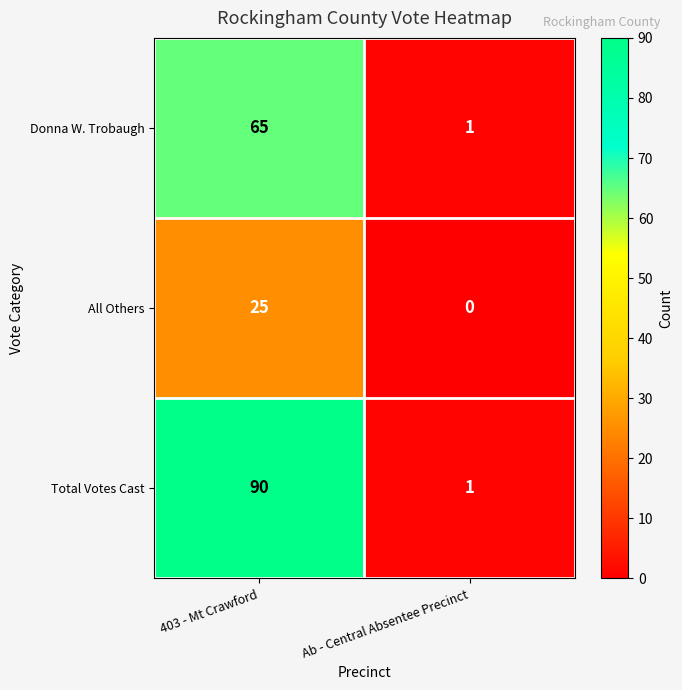

What is the total value across all series at Ab - Central Absentee Precinct?

2